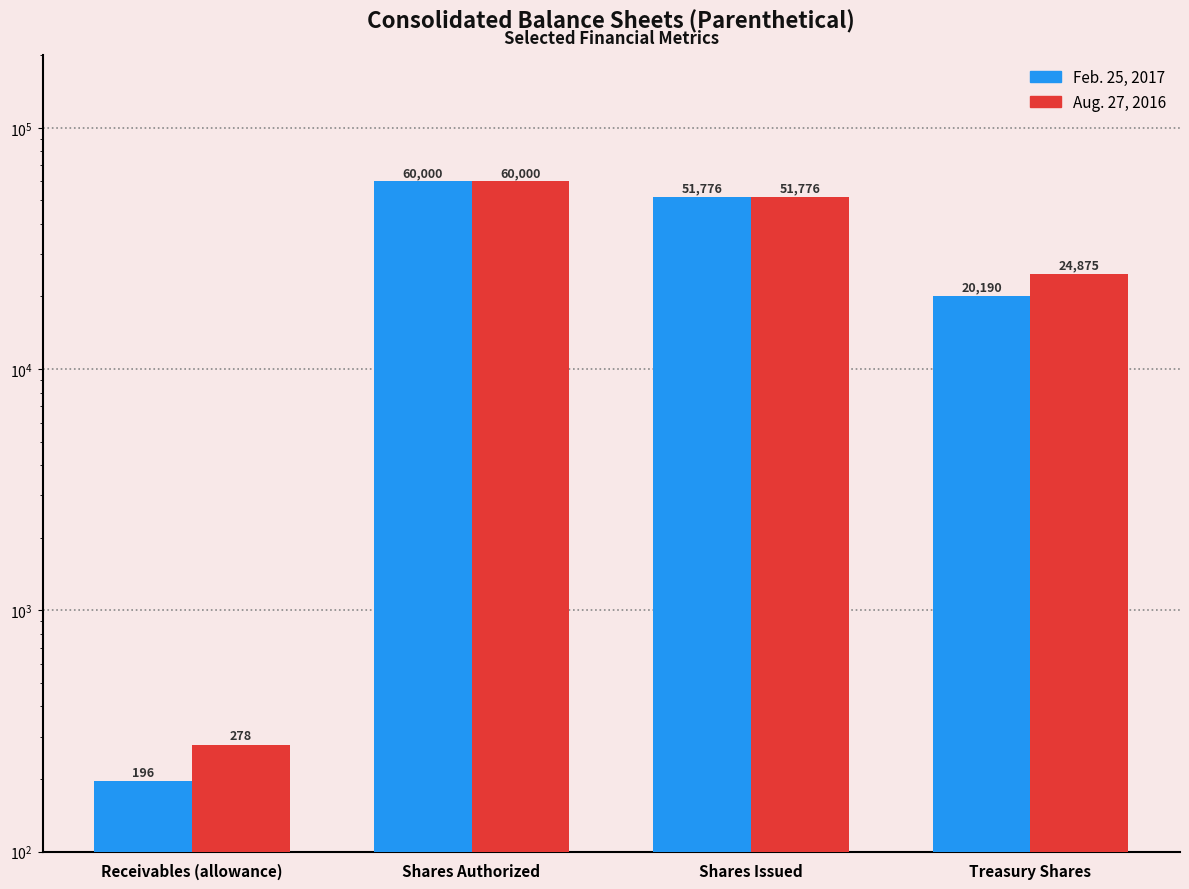

Rank the categories by Feb. 25, 2017 value from highest to lowest.

Shares Authorized, Shares Issued, Treasury Shares, Receivables (allowance)